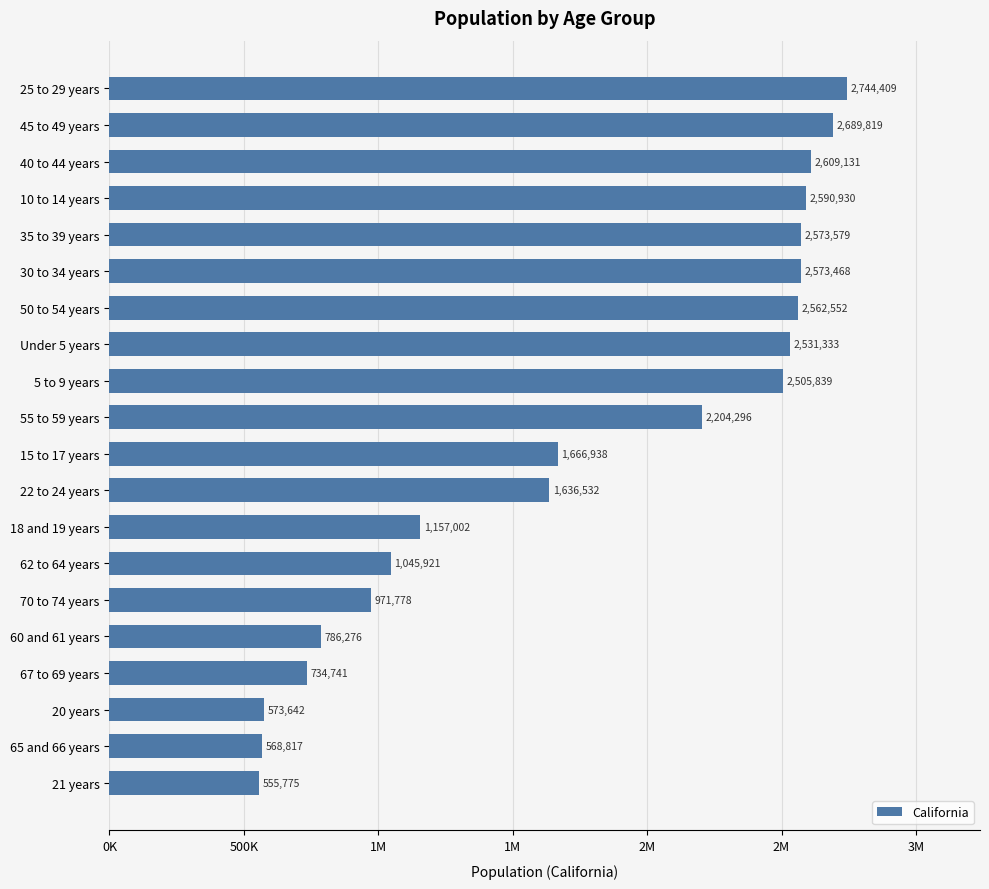

What is the sum of all values?

35282778